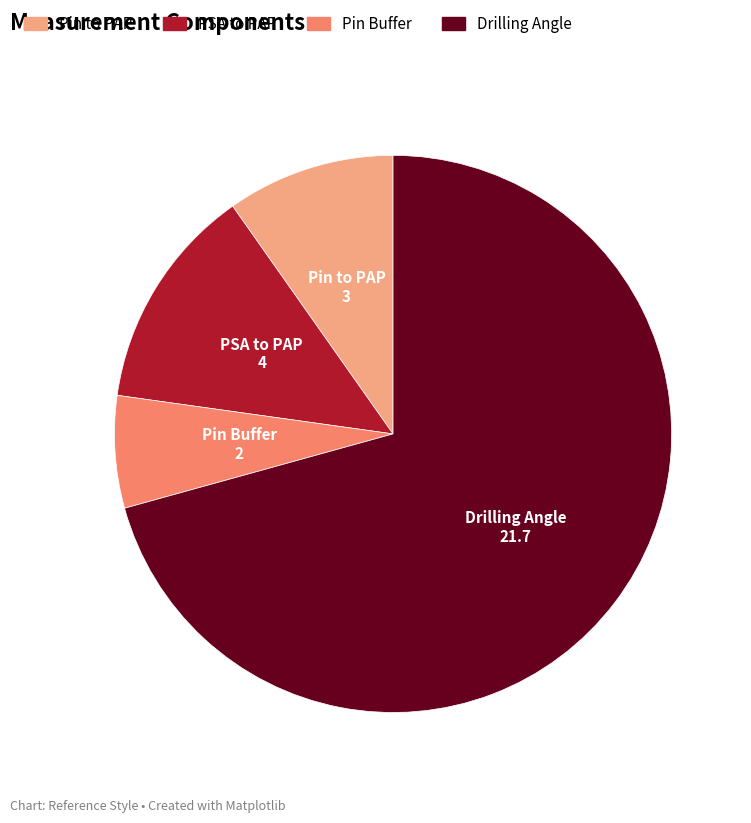

How many slices are in this pie chart?

4